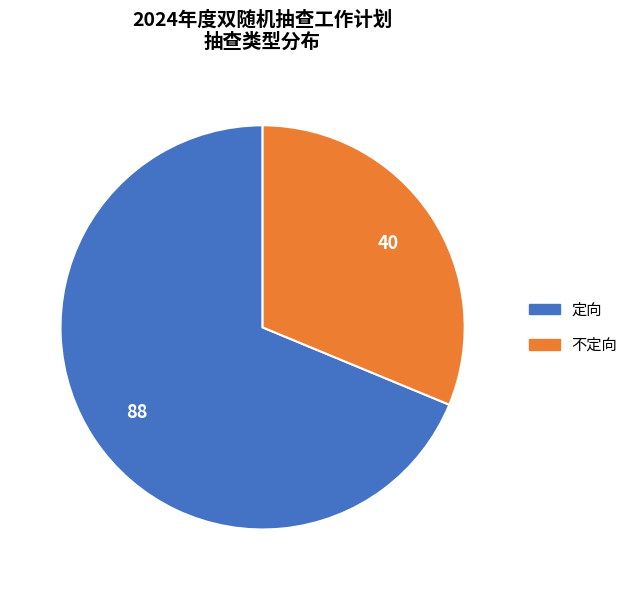

Is the sum of 不定向 and 定向 greater than half?

Yes